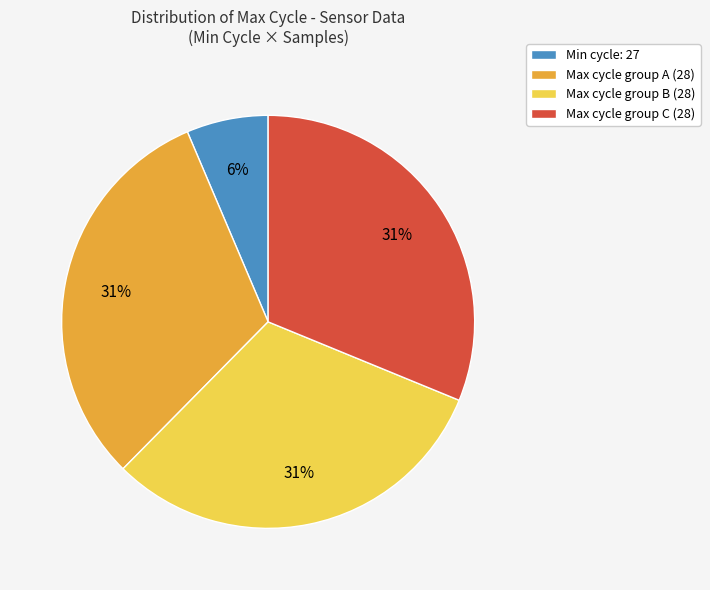

Which category has the smallest portion of the pie?

Min cycle: 27